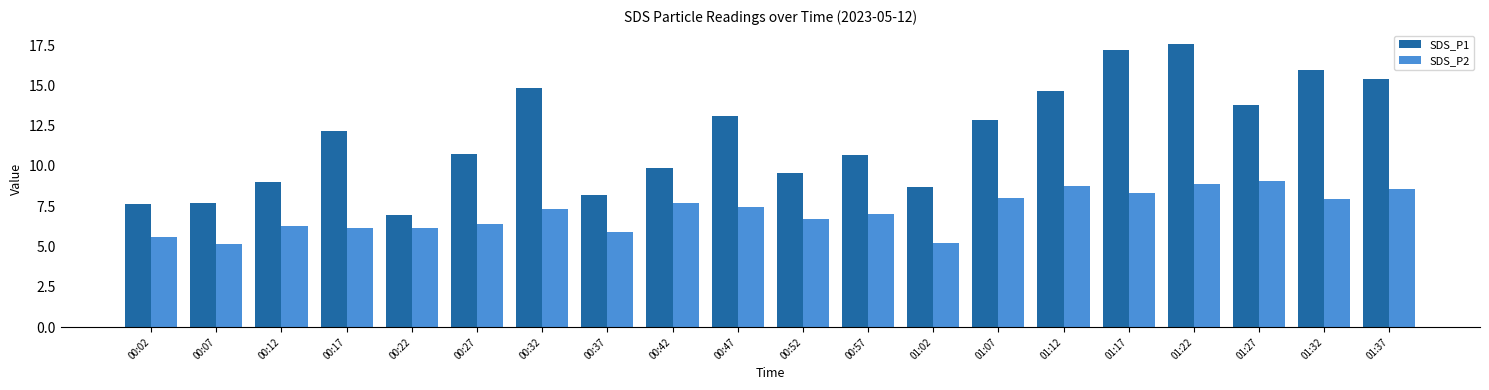

At 01:12, list the series in order from largest to smallest.

SDS_P1, SDS_P2